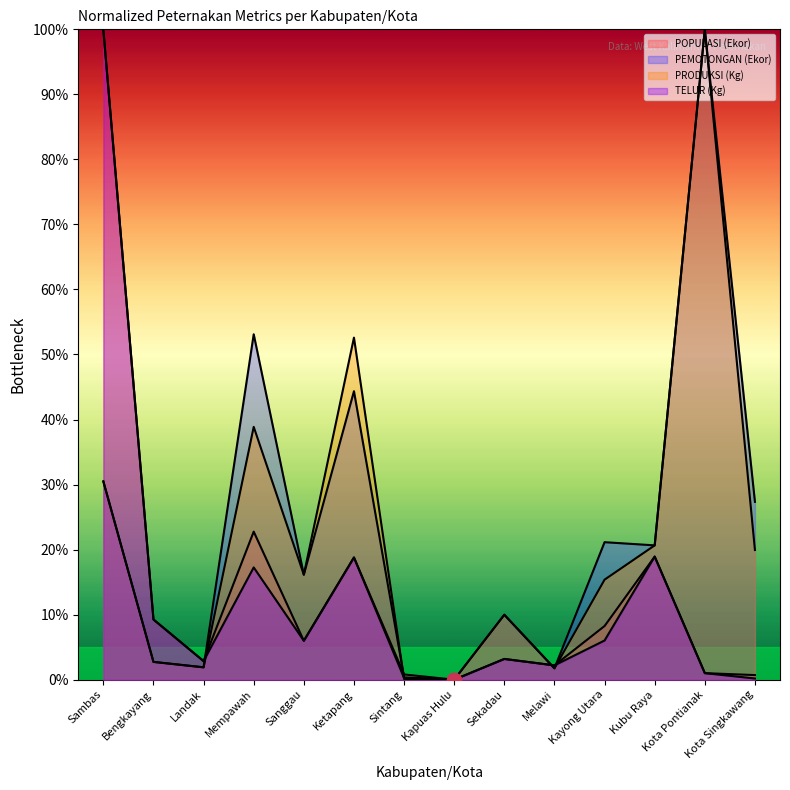

Reading right to left, list all the values displayed in this chart.

POPULASI (Ekor): 0.7	1.0	18.9	8.2	2.2	3.2	0.0	0.8	18.8	6.0	22.8	2.9	9.3	100.0
PEMOTONGAN (Ekor): 27.3	100.0	20.7	21.1	1.7	10.0	0.0	0.3	44.4	16.1	53.1	1.9	2.7	30.5
PRODUKSI (Kg): 19.9	100.0	20.6	15.4	1.7	10.0	0.0	0.1	52.6	16.1	38.9	1.9	2.7	30.5
TELUR (Kg): 0.2	1.0	18.9	6.0	2.2	3.2	0.0	0.3	18.8	6.0	17.3	2.9	9.3	100.0